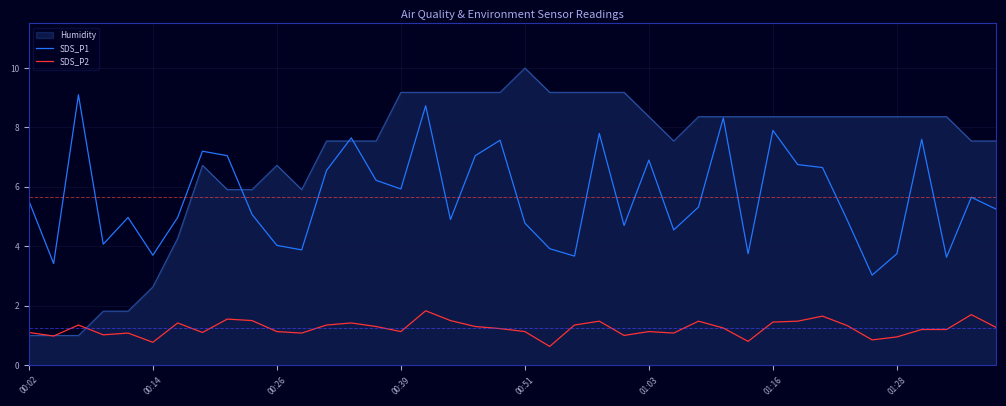

True or false: SDS_P2 and SDS_P1 intersect in this chart.

False